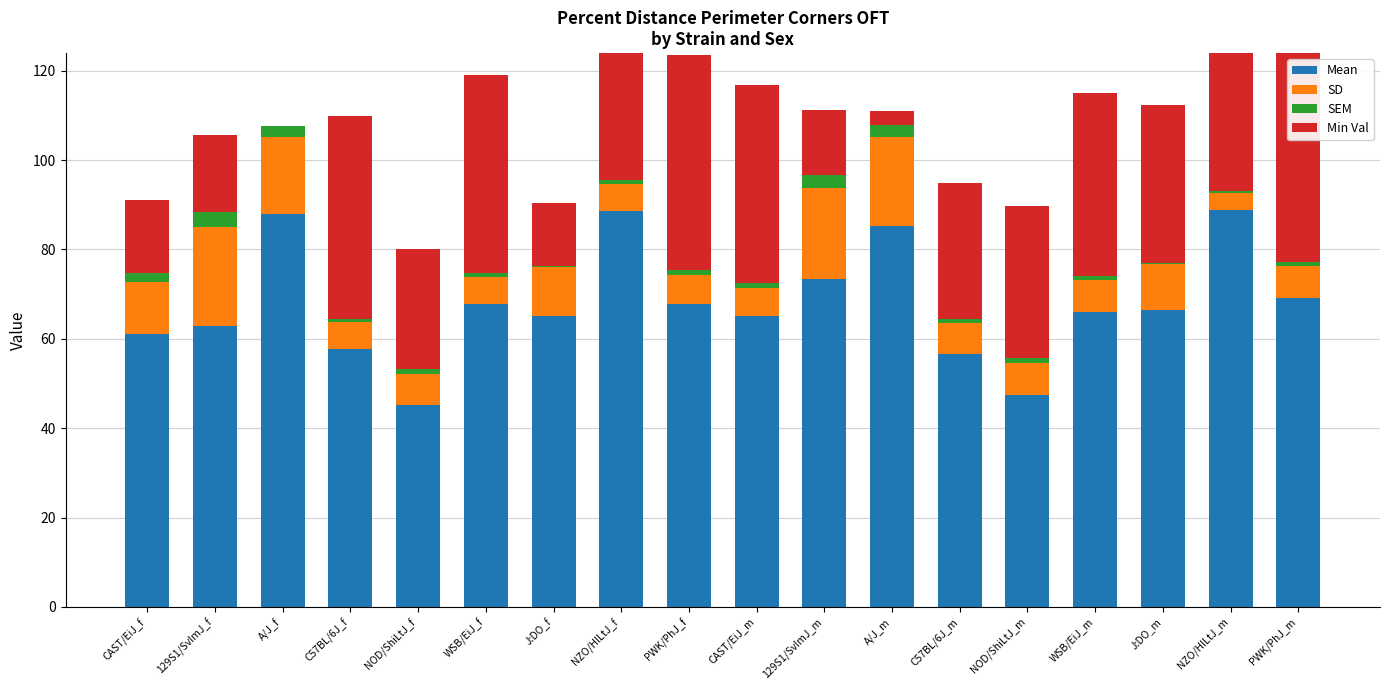

What position from the right is WSB/EiJ_m?

4